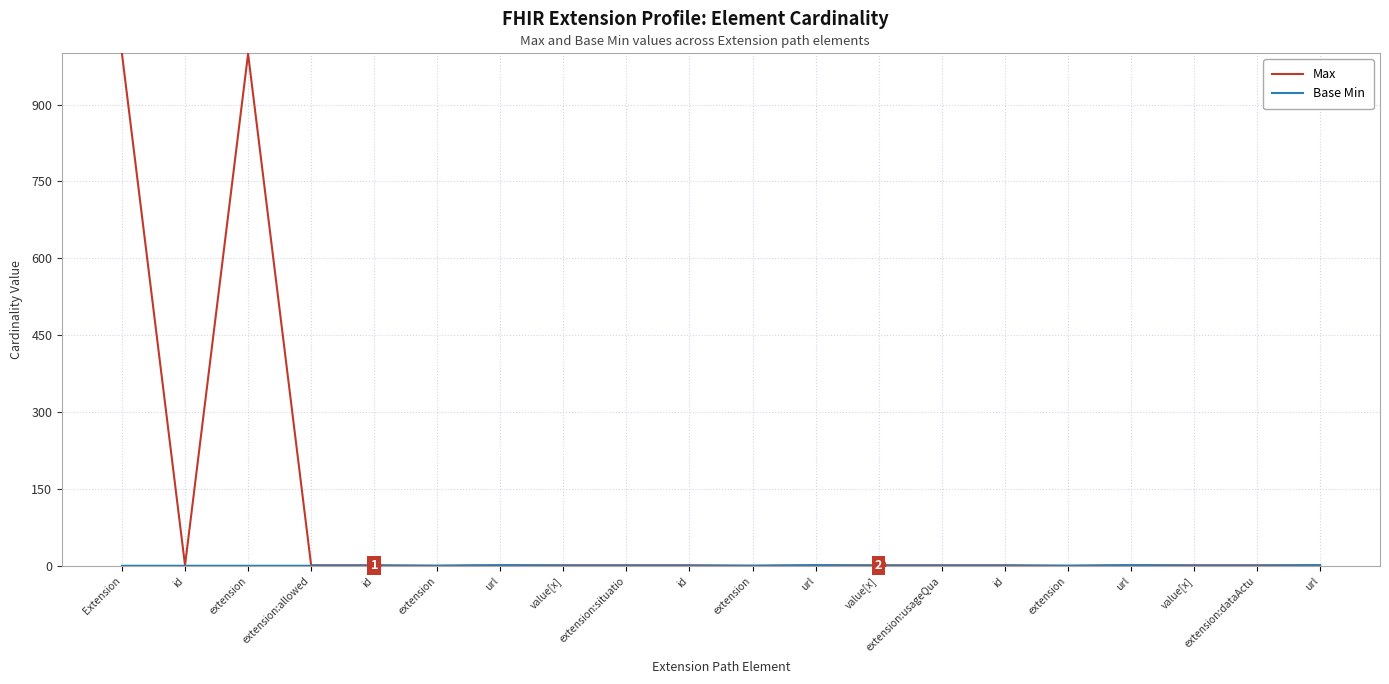

Does the chart have visible grid lines?

Yes